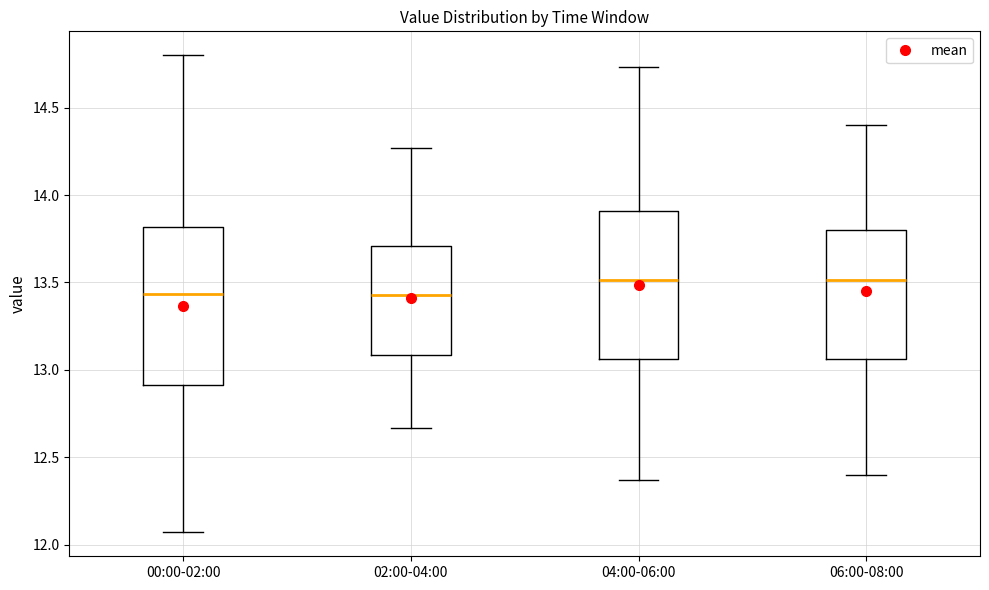

Reading left to right, read every box against the y-axis: the position of its median line, the range the box covers, and the ends of its whiskers. The values are not printed on the chart, so give them approximately, as read against the axis.

00:00-02:00: median 13.45, box 12.90 to 13.80, whiskers 12.05 to 14.80
02:00-04:00: median 13.45, box 13.10 to 13.70, whiskers 12.65 to 14.25
04:00-06:00: median 13.50, box 13.05 to 13.90, whiskers 12.35 to 14.75
06:00-08:00: median 13.50, box 13.05 to 13.80, whiskers 12.40 to 14.40